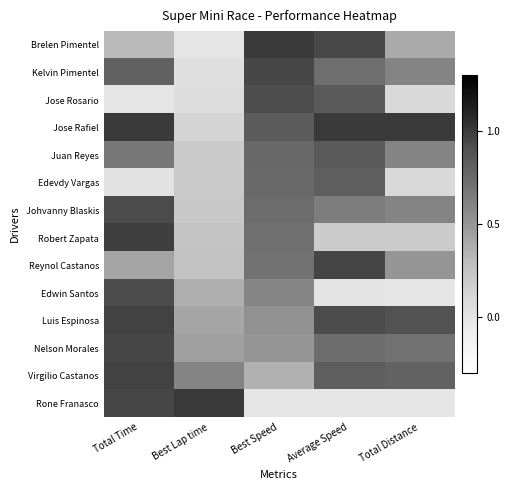

What is the total value across all series at Average Speed?

9.5